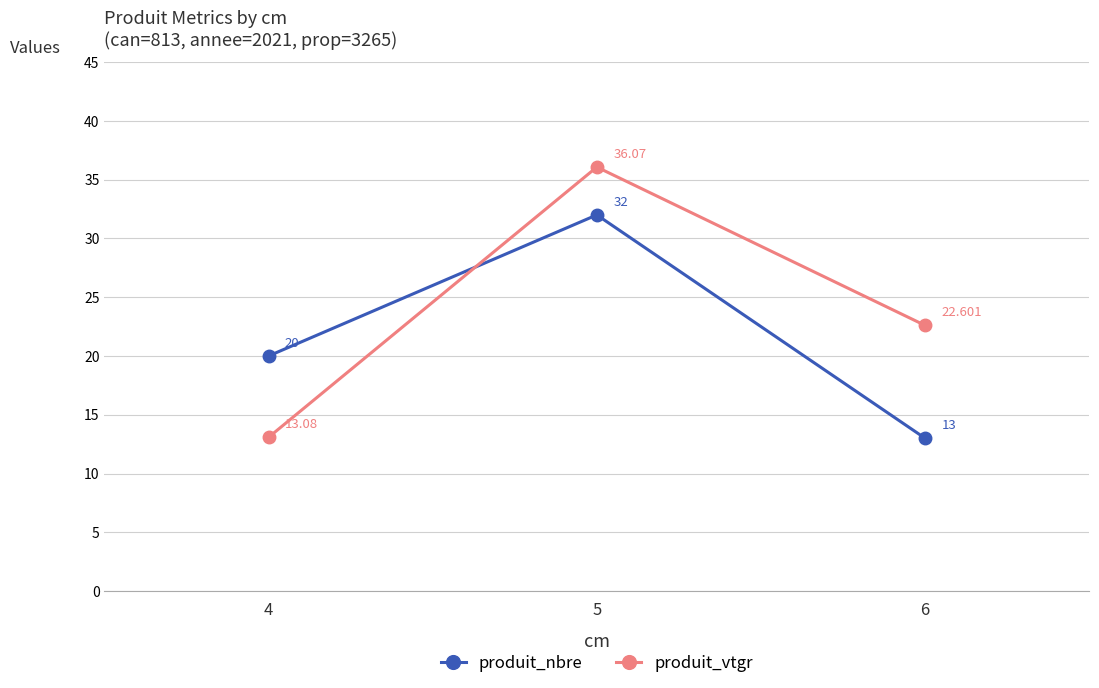

List the series in order of their overall mean, lowest first.

produit_nbre, produit_vtgr